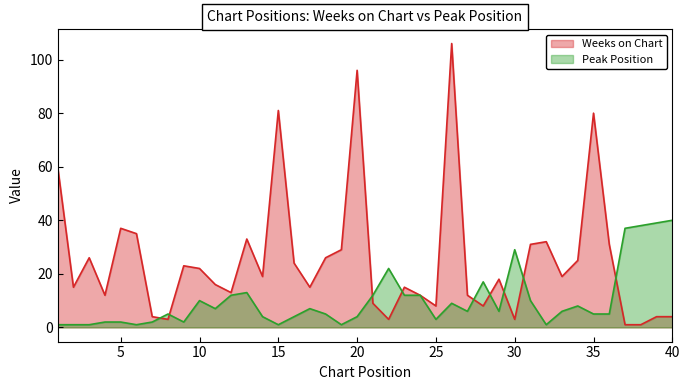

What is the value of the Peak Position point at the 11th from the left?

7